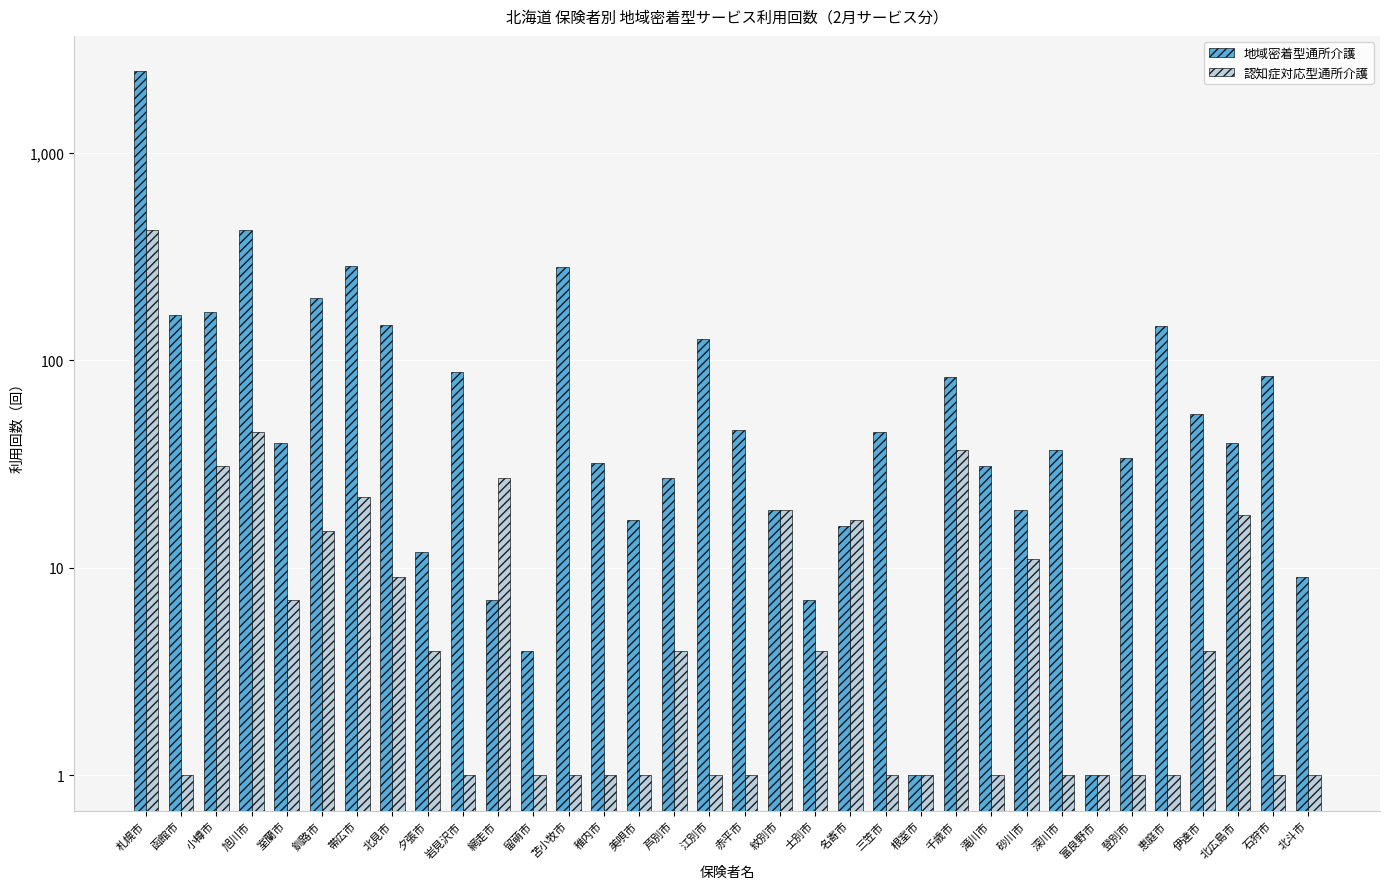

How many values in the 認知症対応型通所介護 series exceed 4?

13